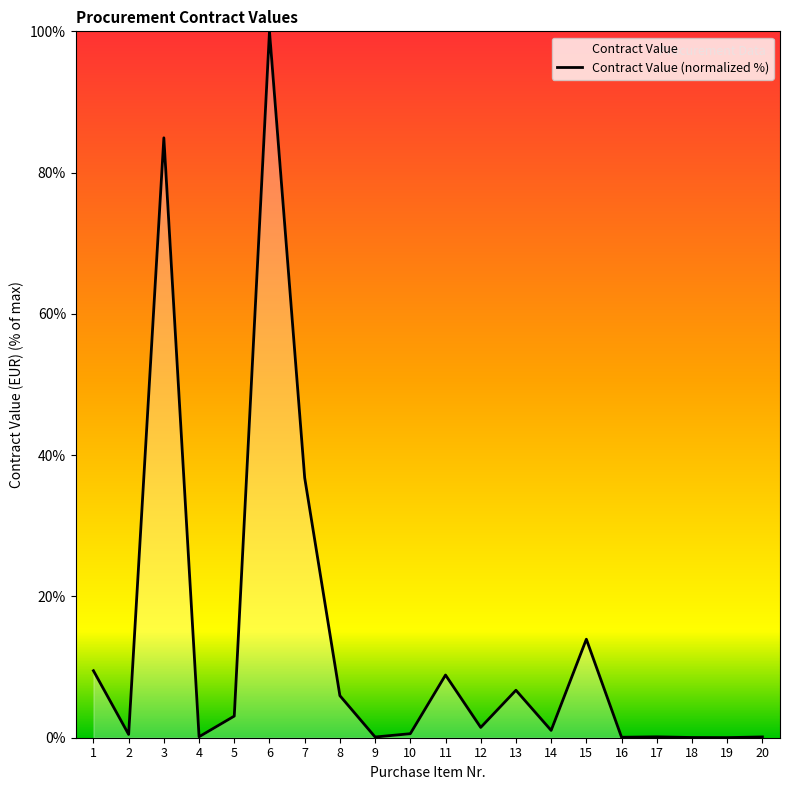

Reading left to right, extract all data points from this chart.

9.5	0.5	84.9	0.1	3.1	100.0	36.8	6.0	0.1	0.6	8.9	1.5	6.7	1.0	13.9	0.1	0.1	0.0	0.0	0.1